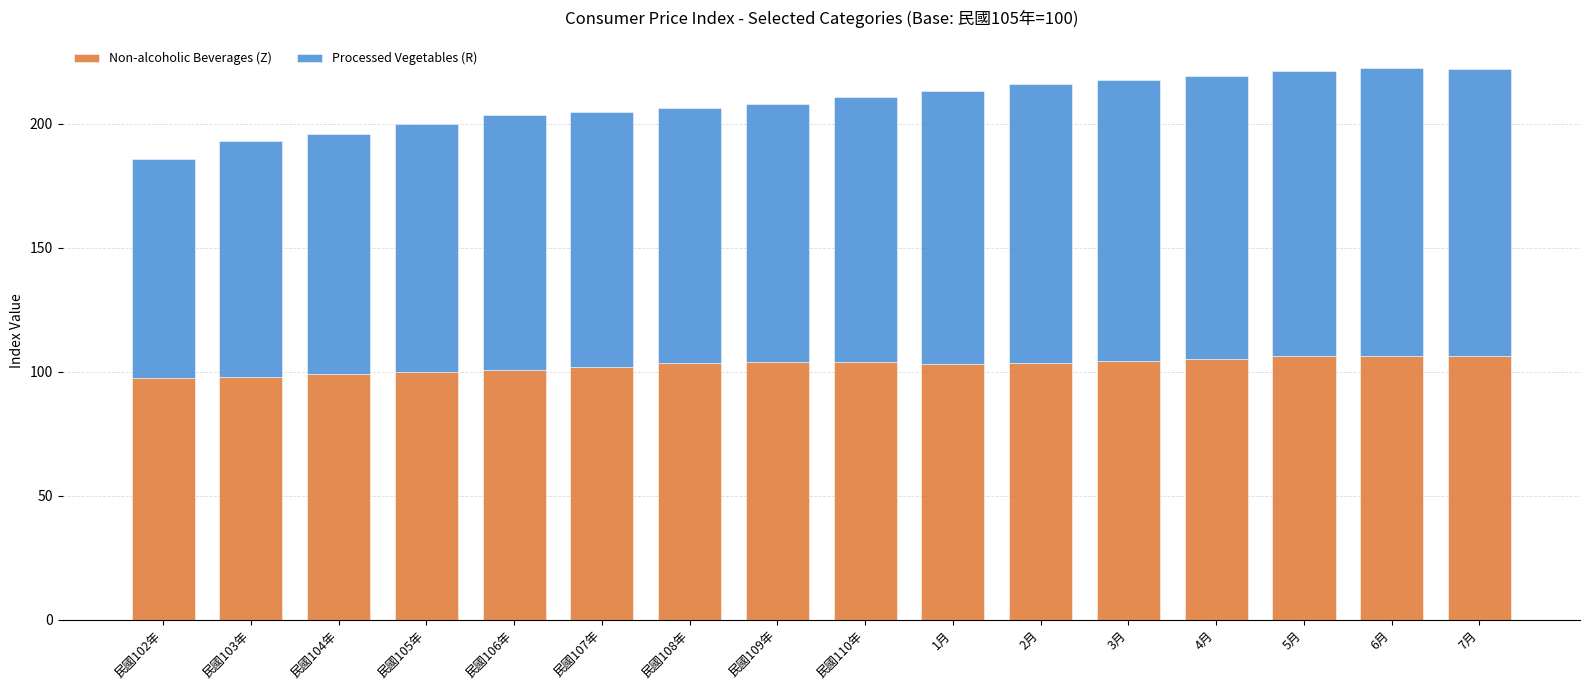

Count the number of categories in the chart.

16